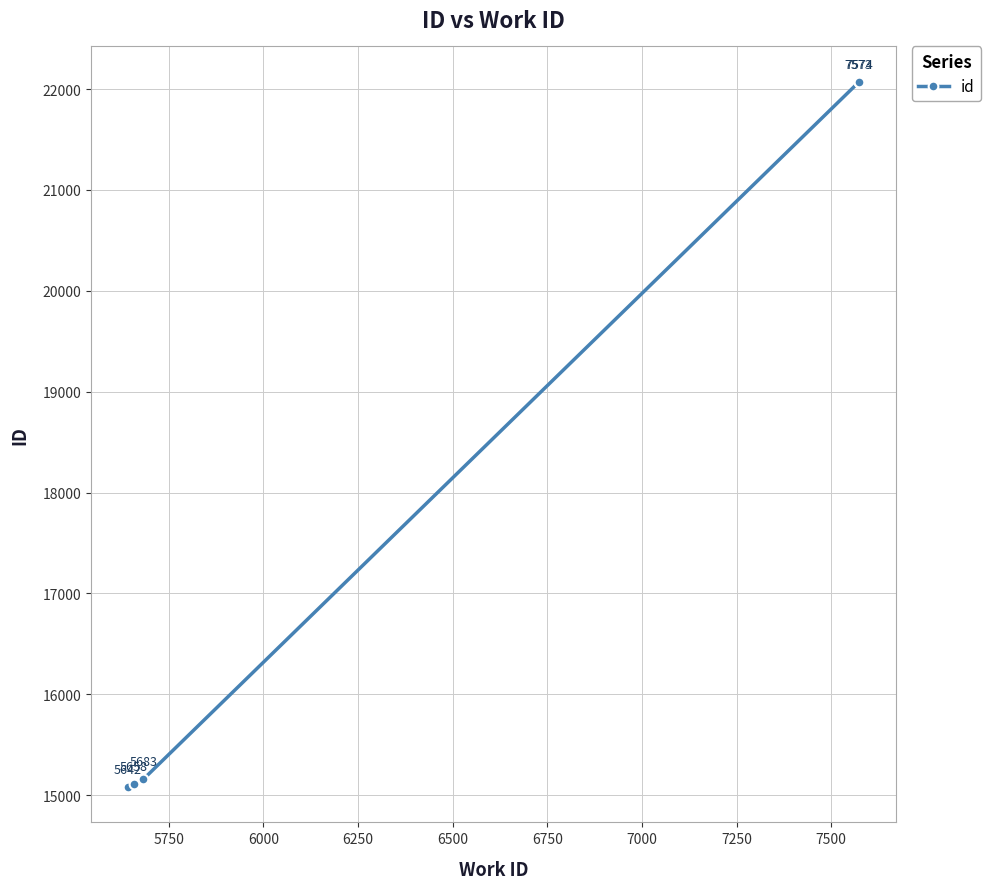

Reading right to left, transcribe all the data shown in this chart.

22073	22069	15159	15114	15080